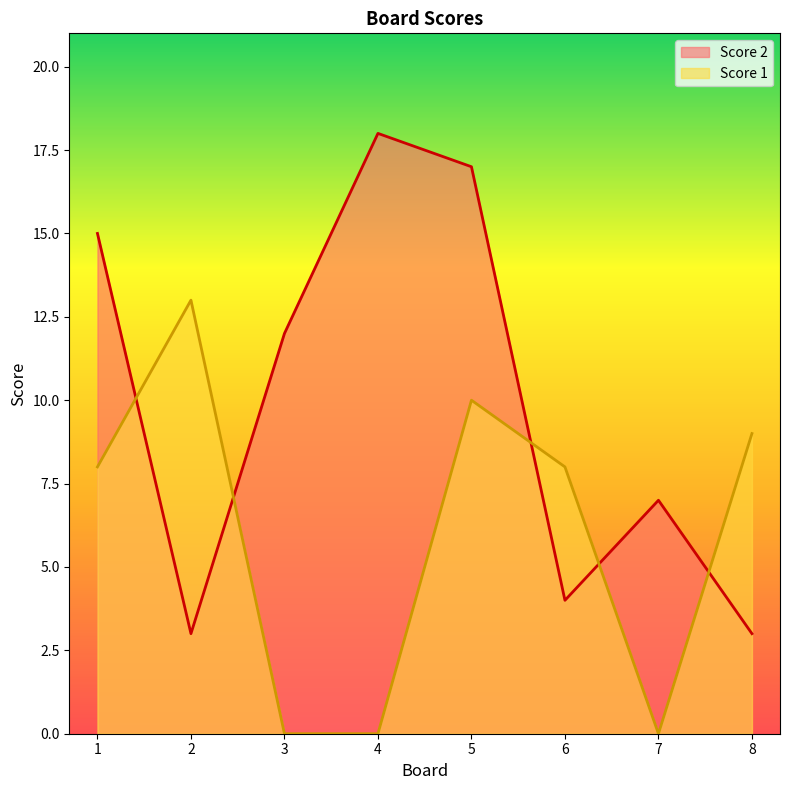

What is the value of the Score 2 point at the 3rd from the left?

12